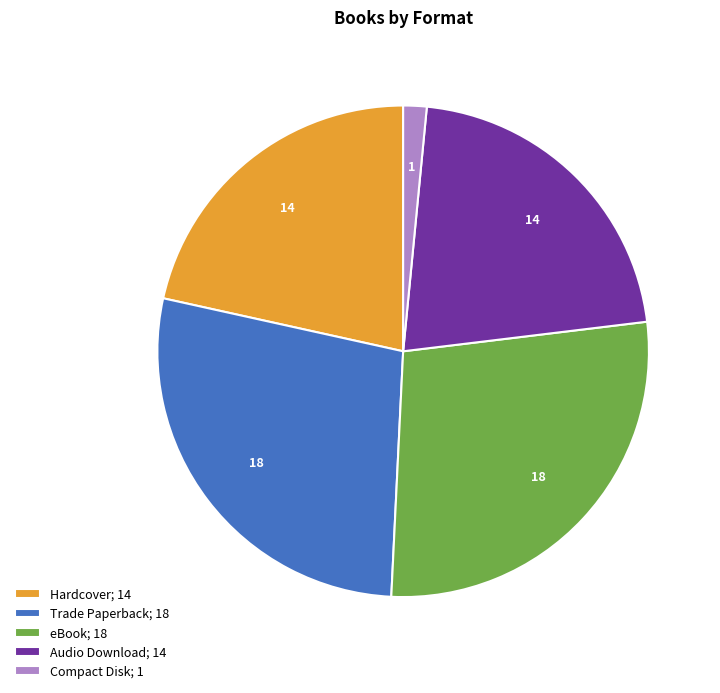

Does eBook account for over 50% of the chart?

No